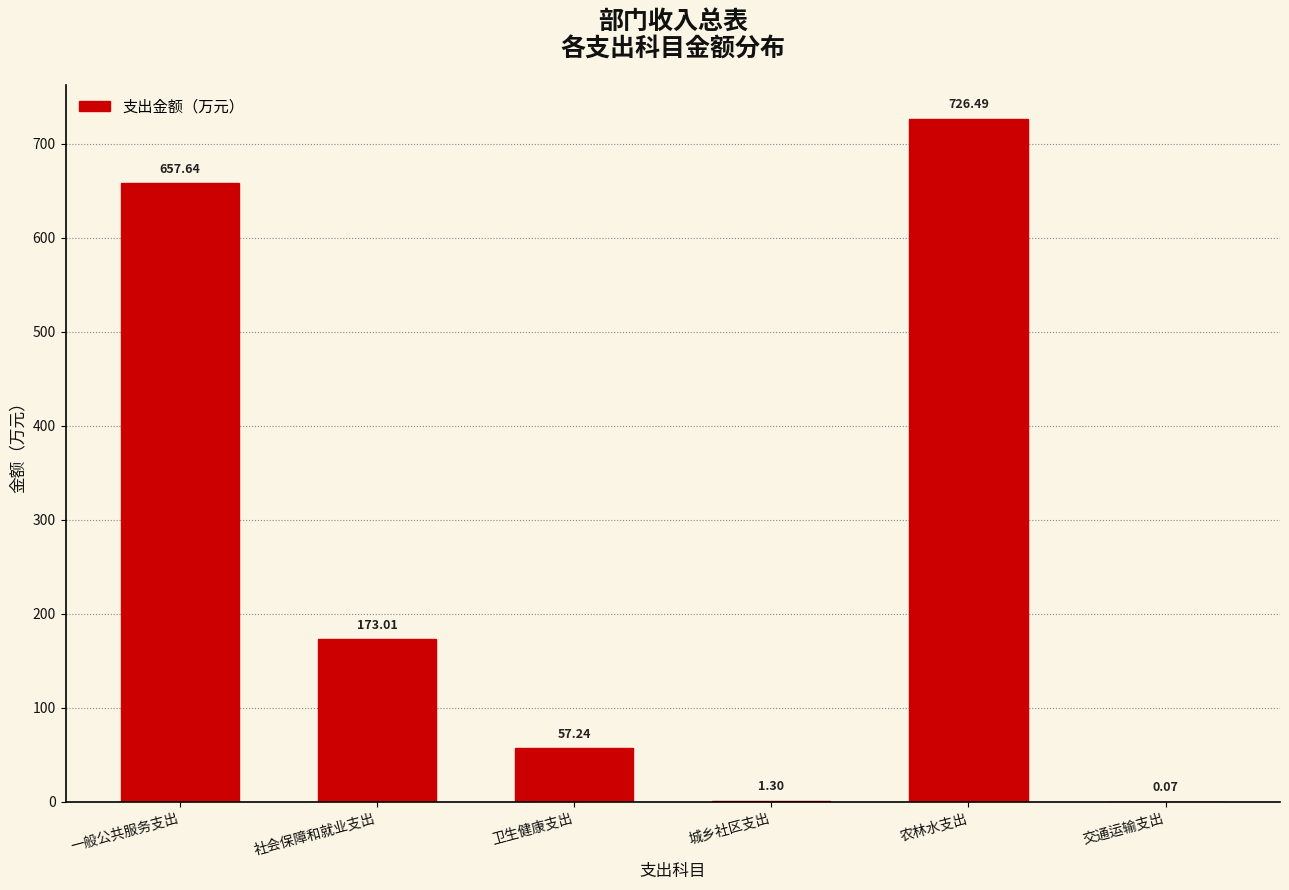

Where does the data first go above 173?

一般公共服务支出